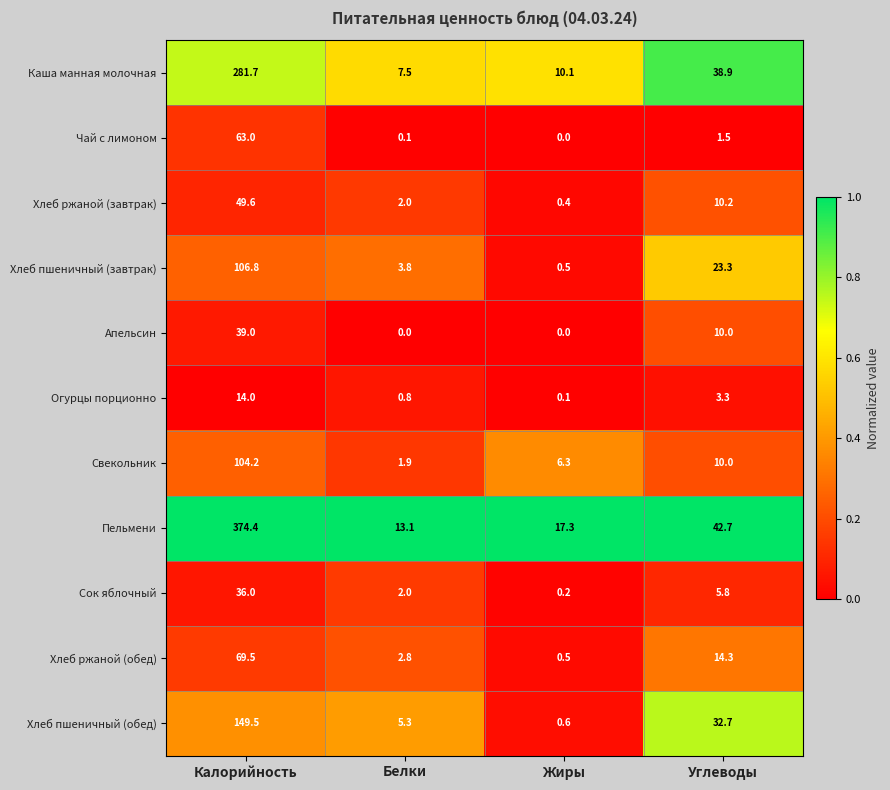

Which series has the widest spread of values?

Пельмени